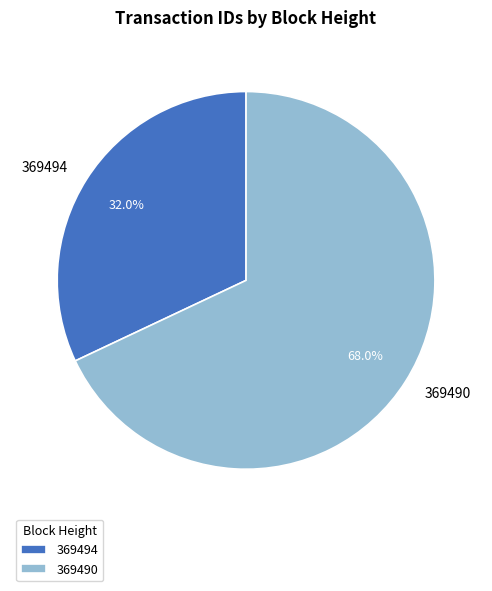

What is the total percentage of 369494 and 369490?

100.0%